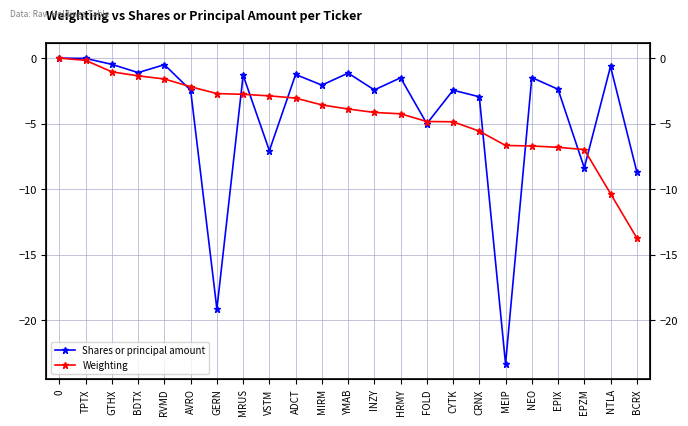

What is the average value of the Weighting series?

-4.3